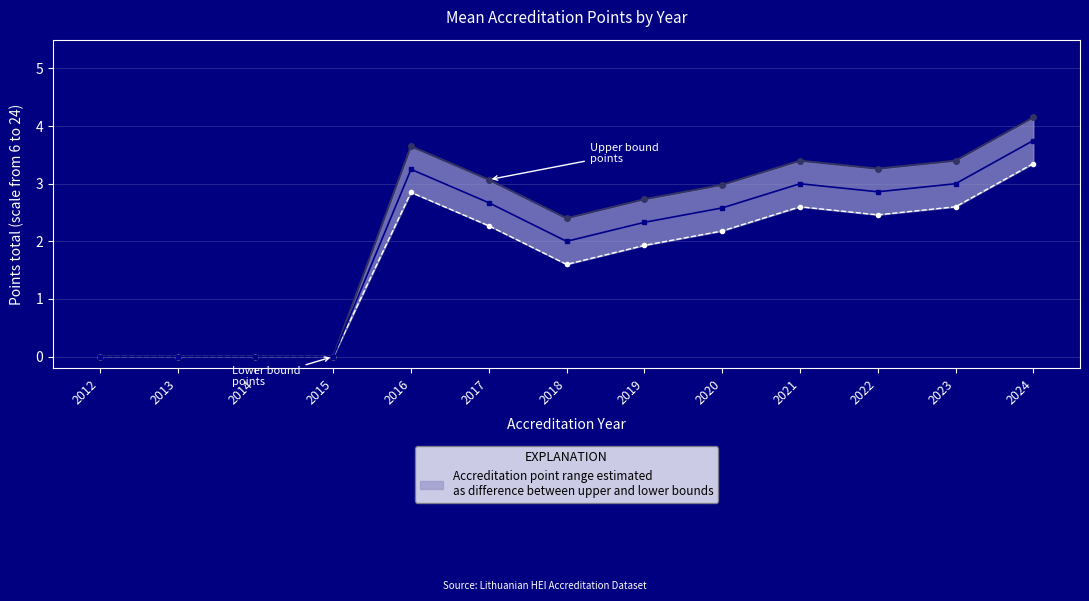

True or false: Mean points has more than 1 interior local peaks.

True